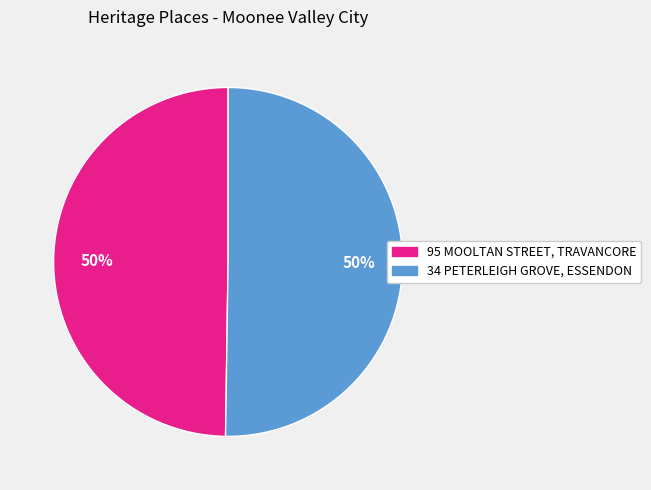

The 34 PETERLEIGH GROVE, ESSENDON slice represents 50% of the pie. True or false?

True